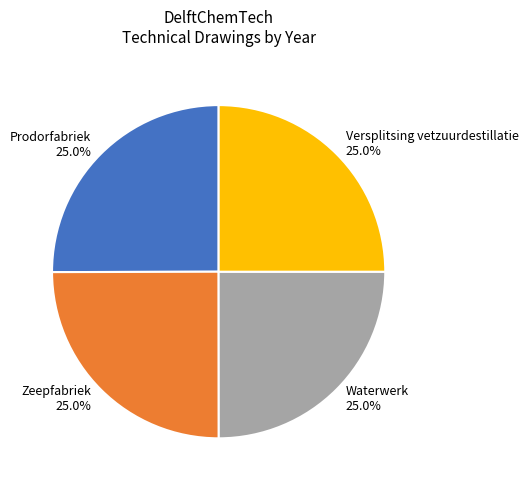

What is the ratio of the value at Waterwerk 25.0% to the value at Versplitsing vetzuurdestillatie 25.0%?

1.0